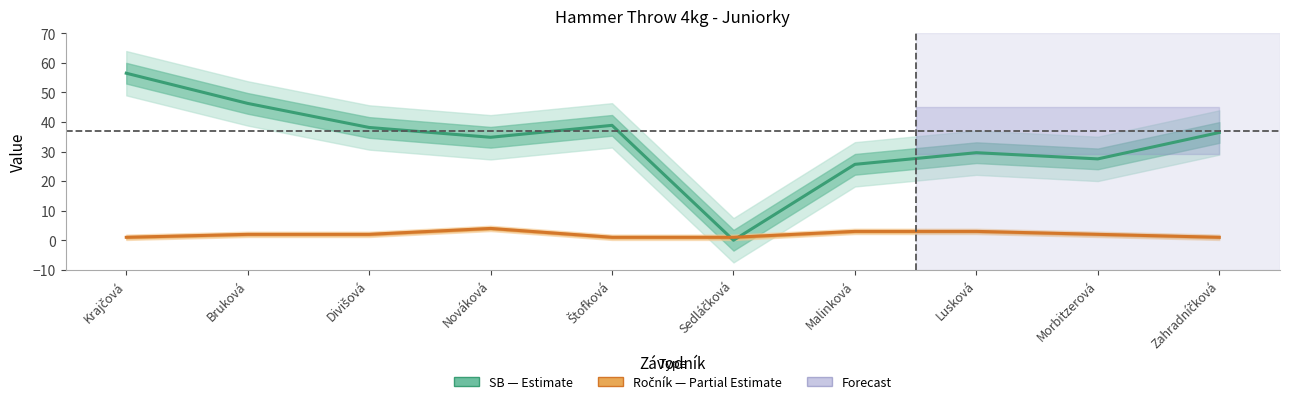

Which category has the lowest value across all series?

Sedláčková